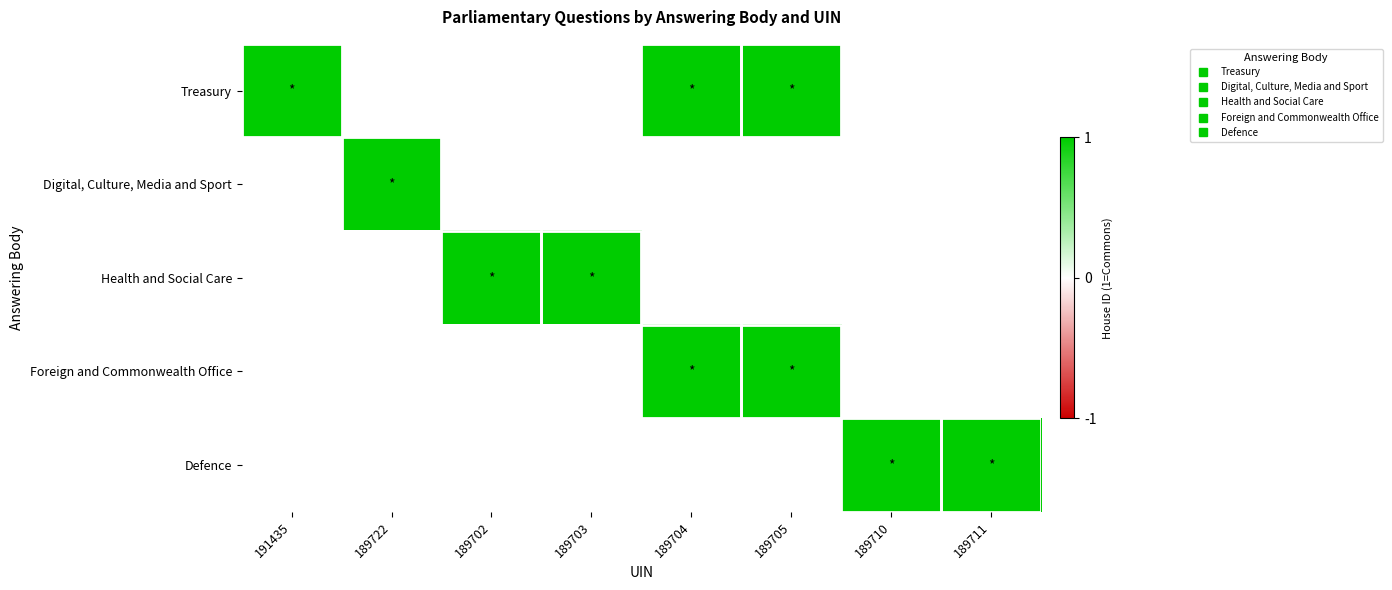

What is the total value across all series at 189711?

1